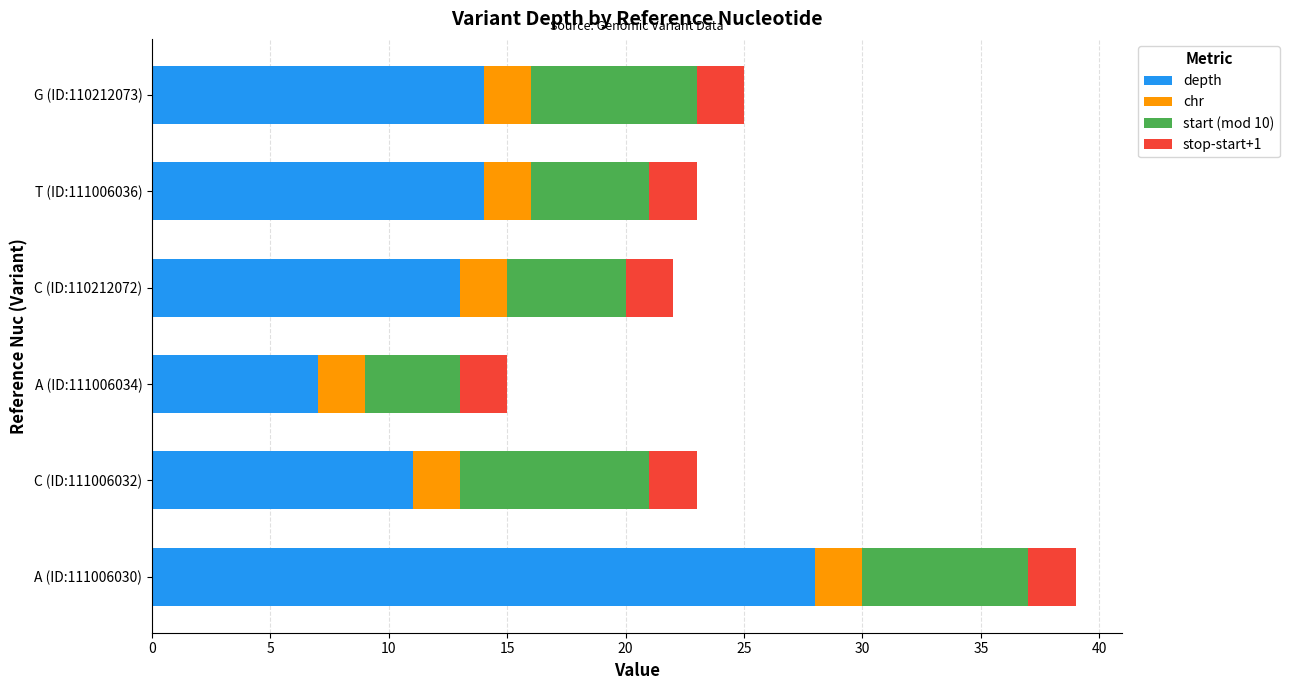

What is the difference between the depth values at C (ID:110212072) and A (ID:111006030)?

15